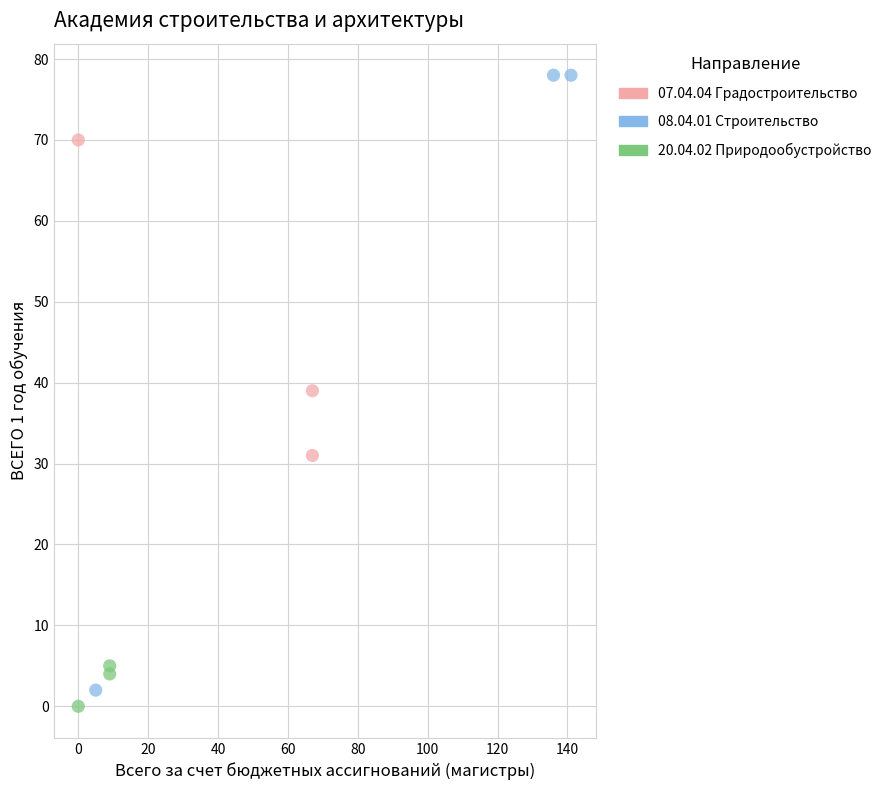

Which series reaches the maximum Y coordinate?

08.04.01 Строительство